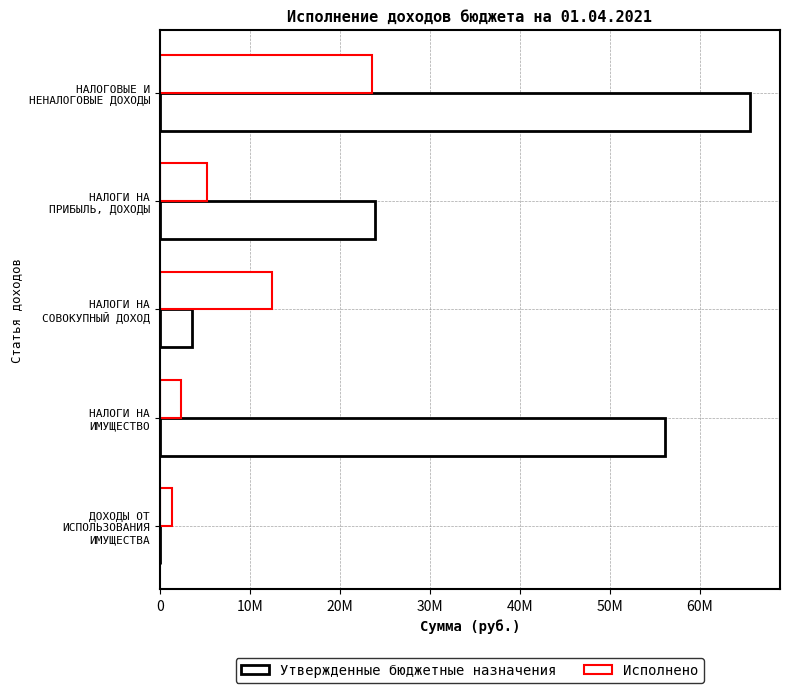

What is the value of the Утвержденные бюджетные назначения bar at the 2nd from the left?

23960900.0